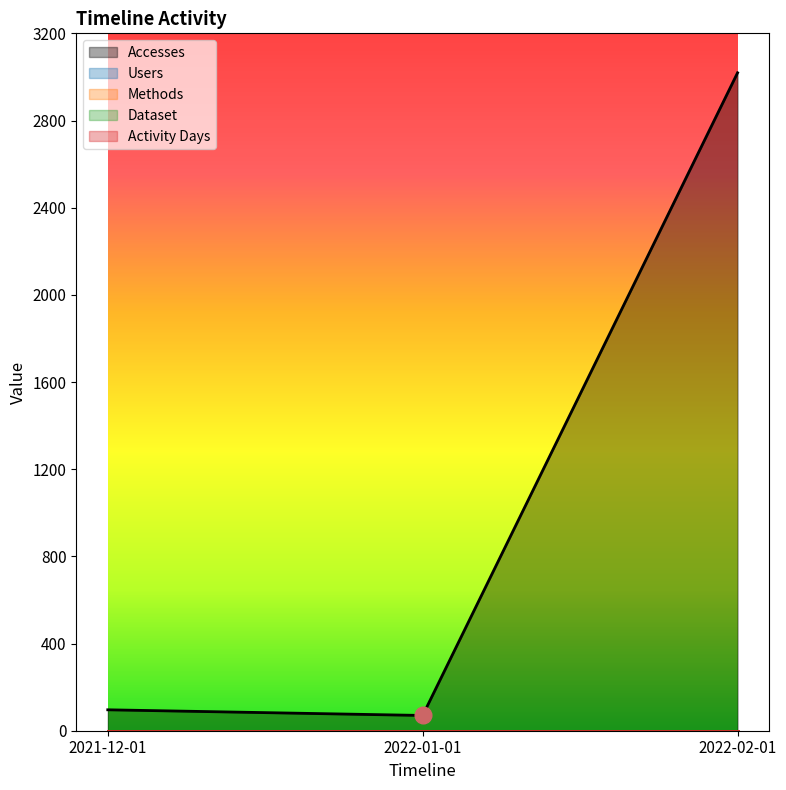

True or false: Activity Days has a value of 1 at 2021-12-01.

False